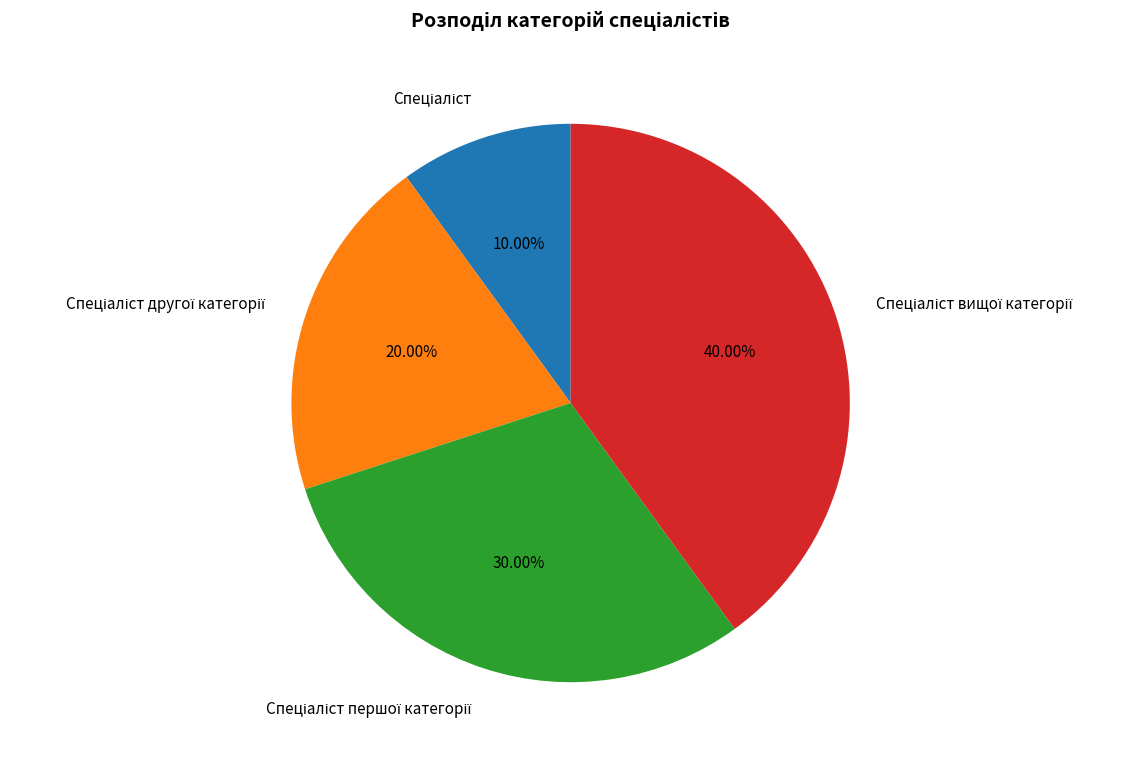

Is there any slice that represents more than half of the pie?

No